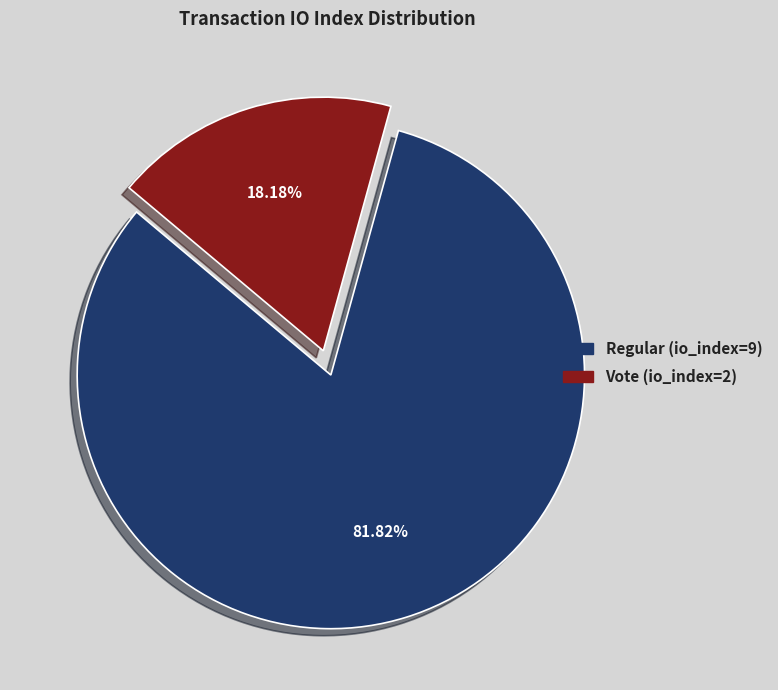

How many segments does this pie chart have?

2